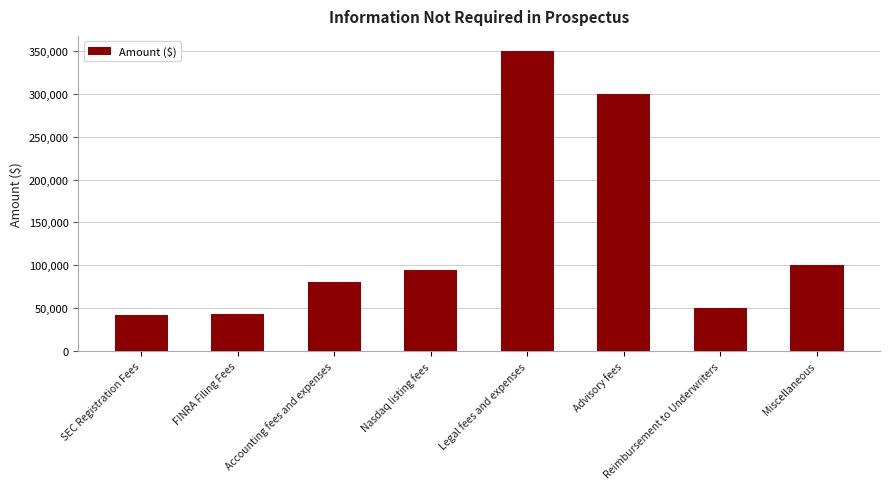

What is the change in value from FINRA Filing Fees to Advisory fees?

+256375